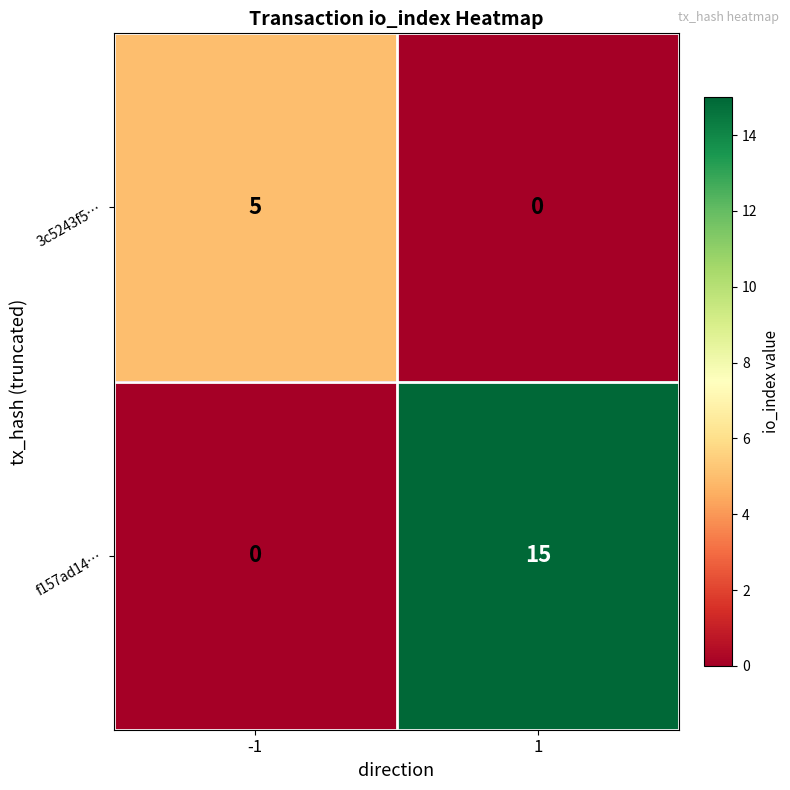

At 1, list the series in order from smallest to largest.

3c5243f5…, f157ad14…